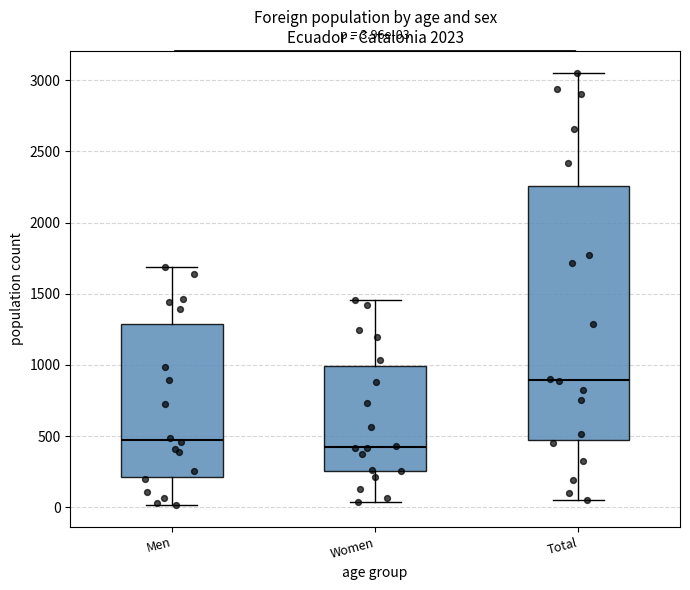

Comparing the boxes themselves (not the whiskers), which one is the tallest?

Total